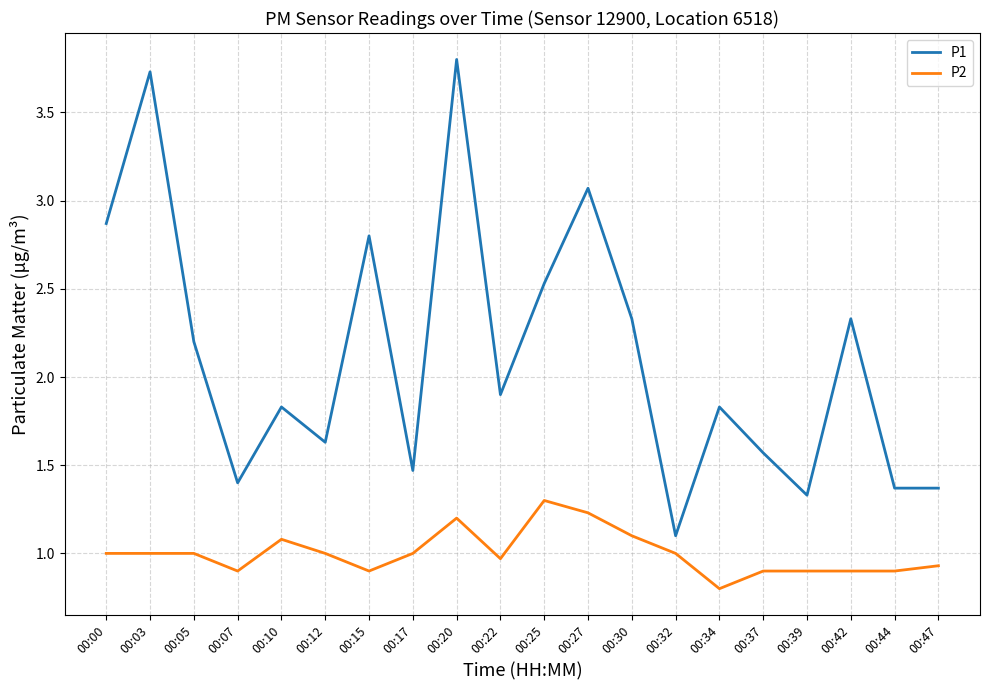

List the series in order of their overall mean, lowest first.

P2, P1